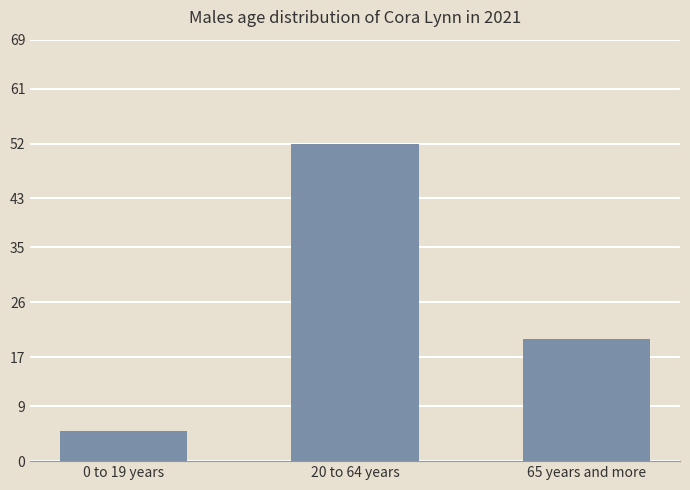

Rank the categories by value from highest to lowest.

20 to 64 years, 65 years and more, 0 to 19 years